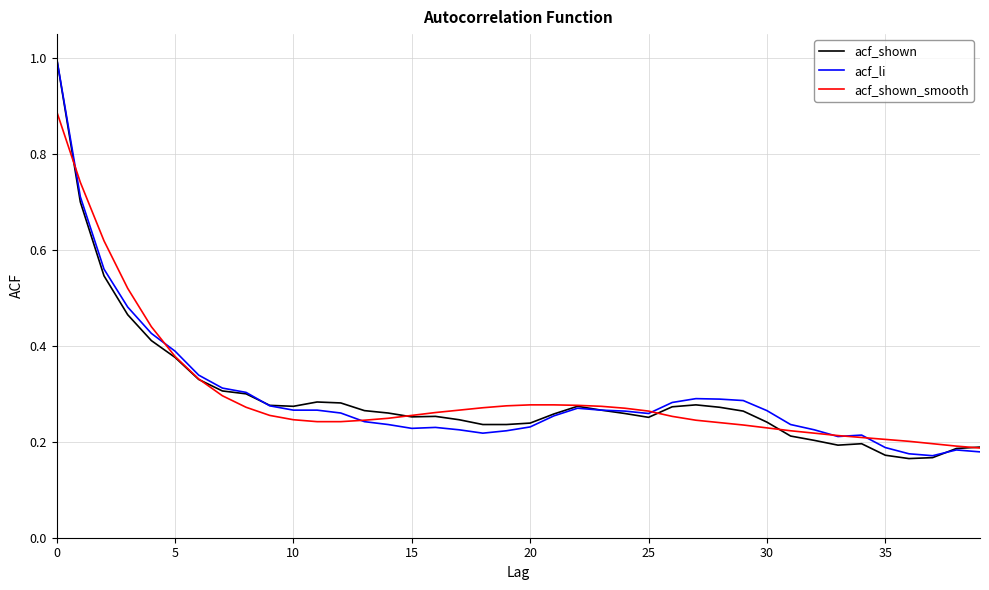

What is the greatest value displayed?

1.0